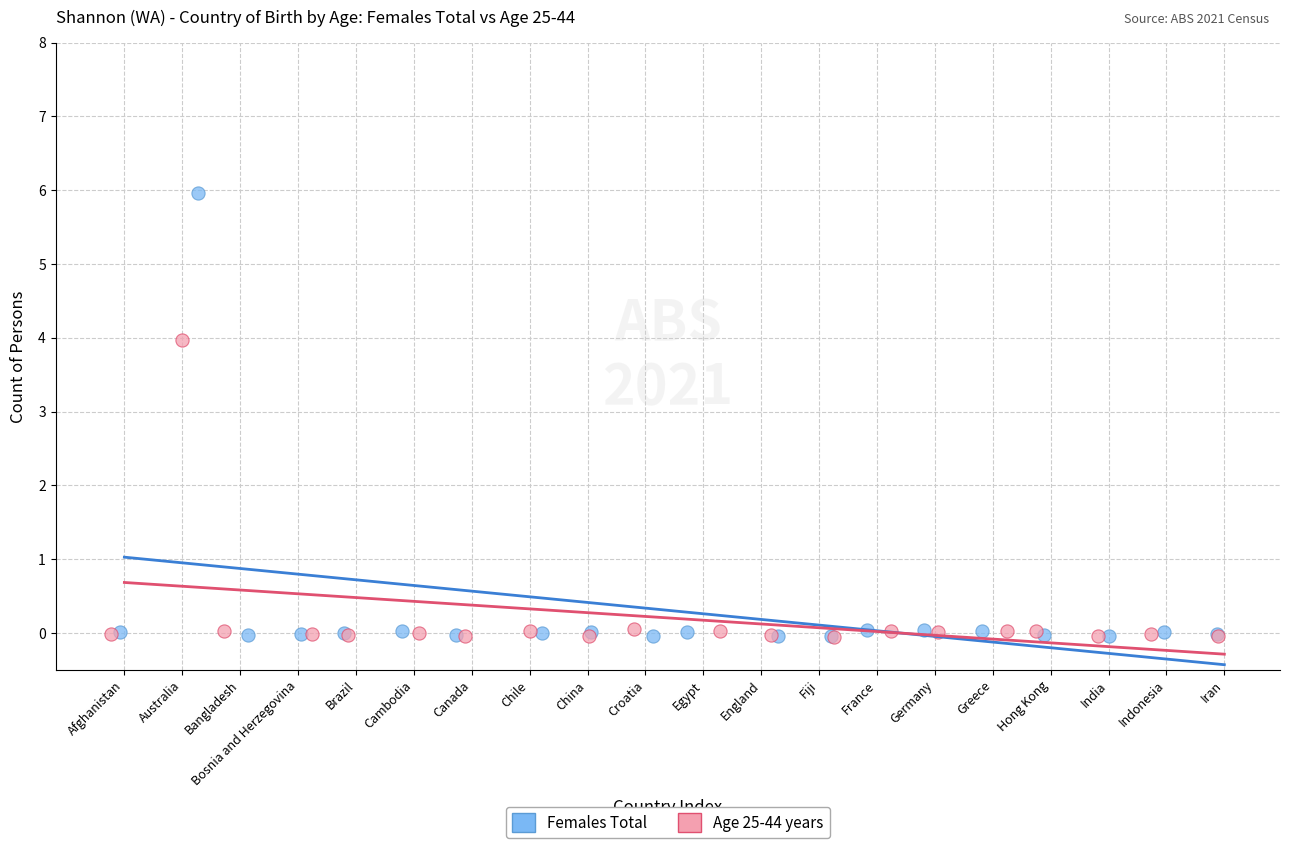

Which series has the widest spread of Y values?

Females Total